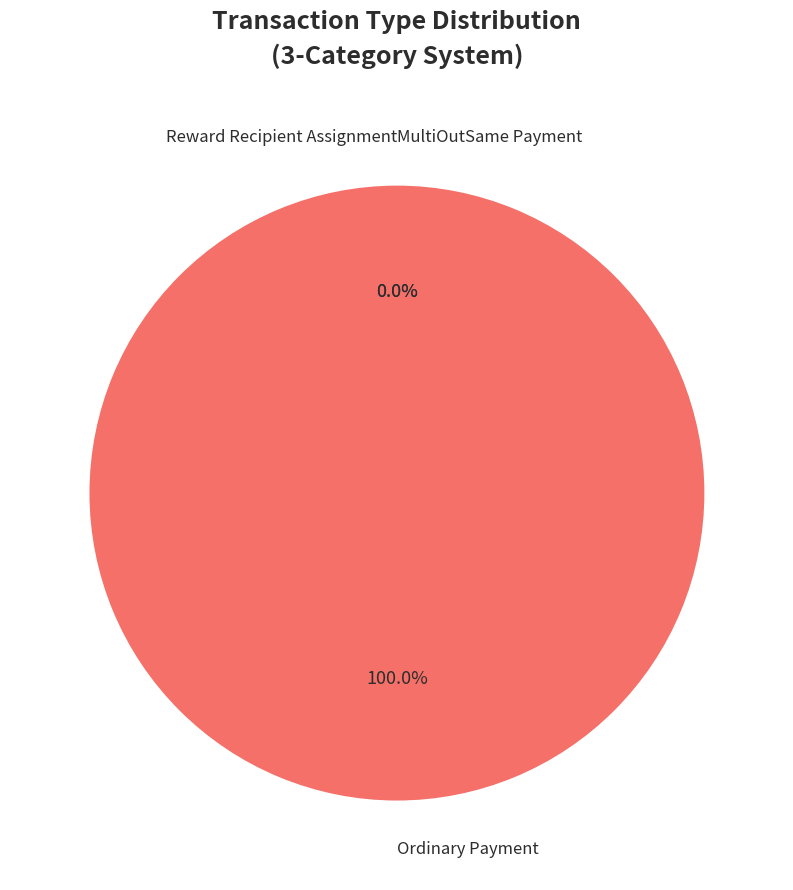

What is the change in value from MultiOutSame Payment to Ordinary Payment?

+100.0